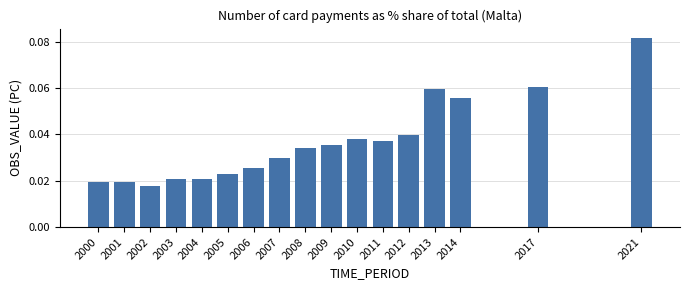

Count the values in the range 0 to 1.

17